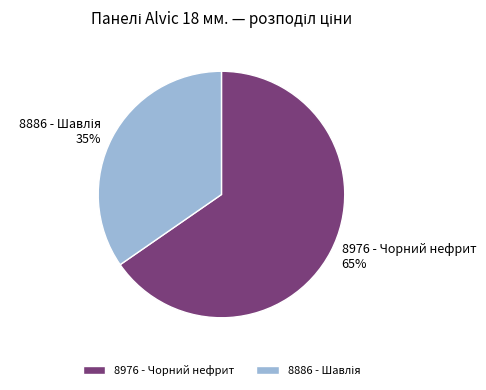

Which slice is the largest?

8976 - Чорний нефрит